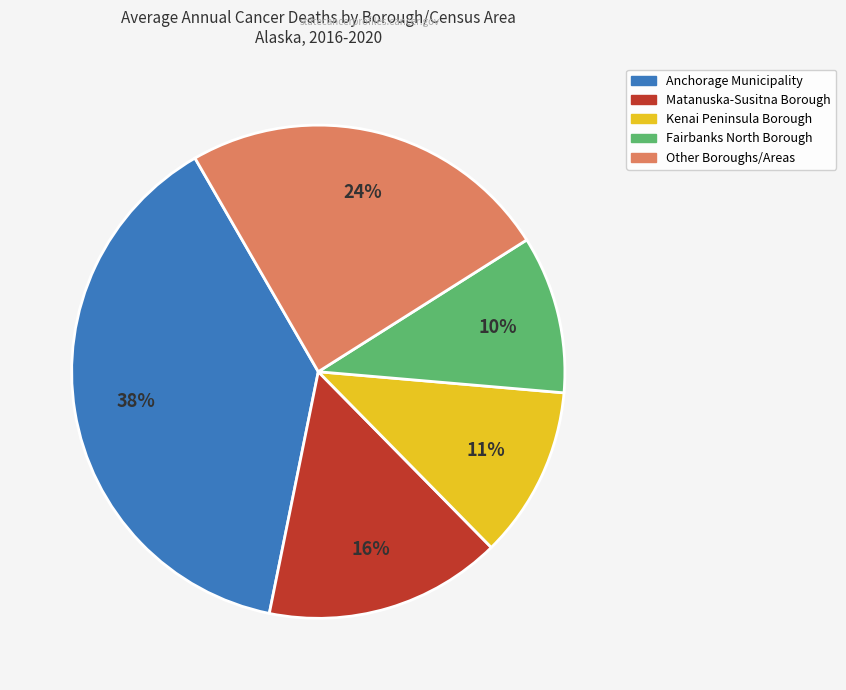

Is there a majority slice in this chart?

No